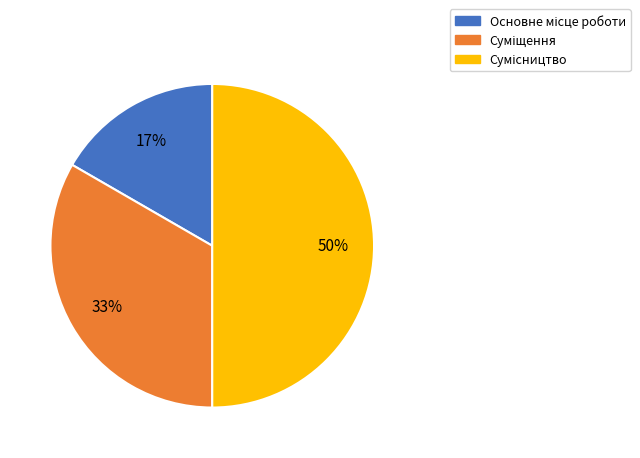

To the nearest percent, what is the difference between the largest and smallest slice percentages?

33%